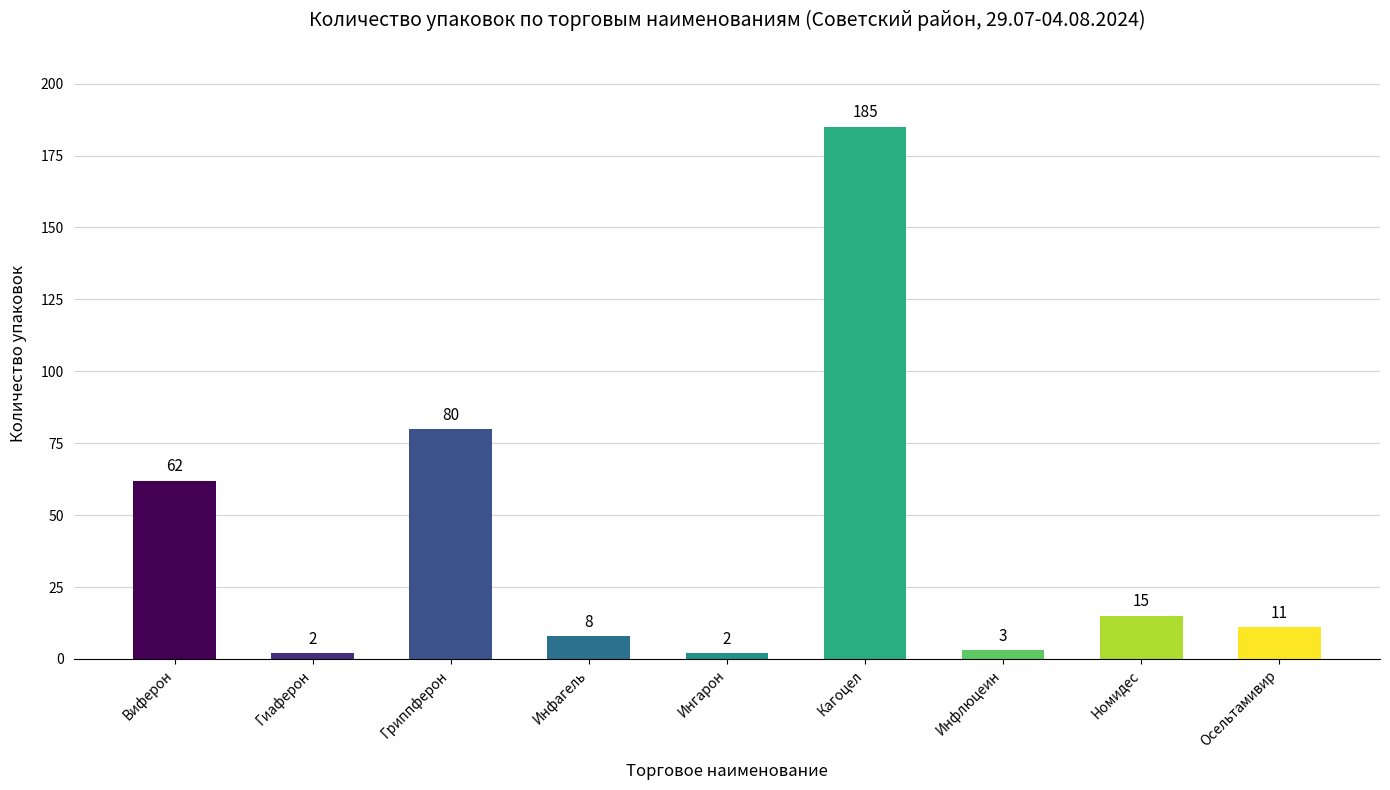

At which label is the value closest to 93?

Гриппферон